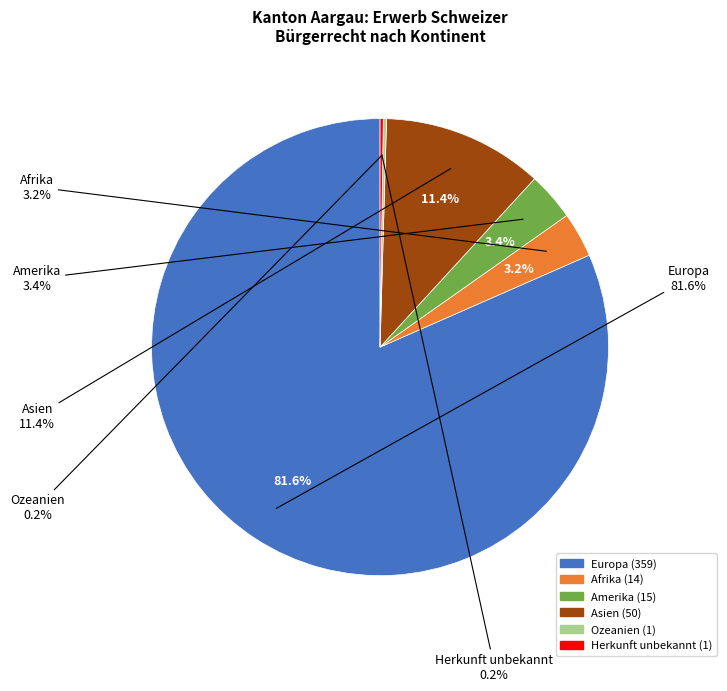

To the nearest percent, what is the combined percentage of Afrika and Ozeanien?

3%